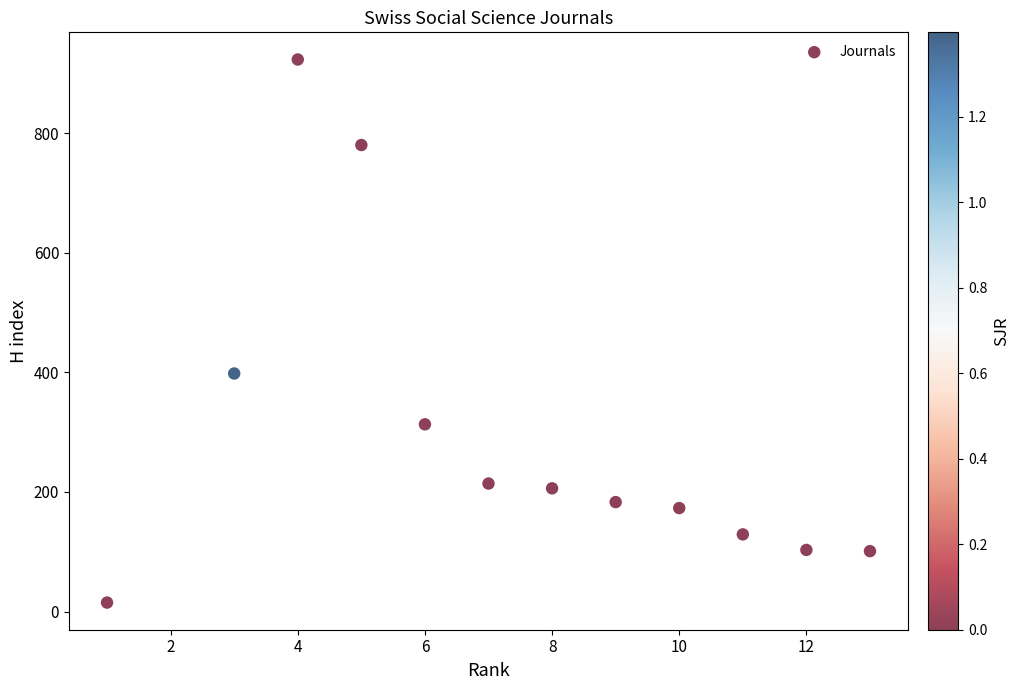

What is the average X value?

7